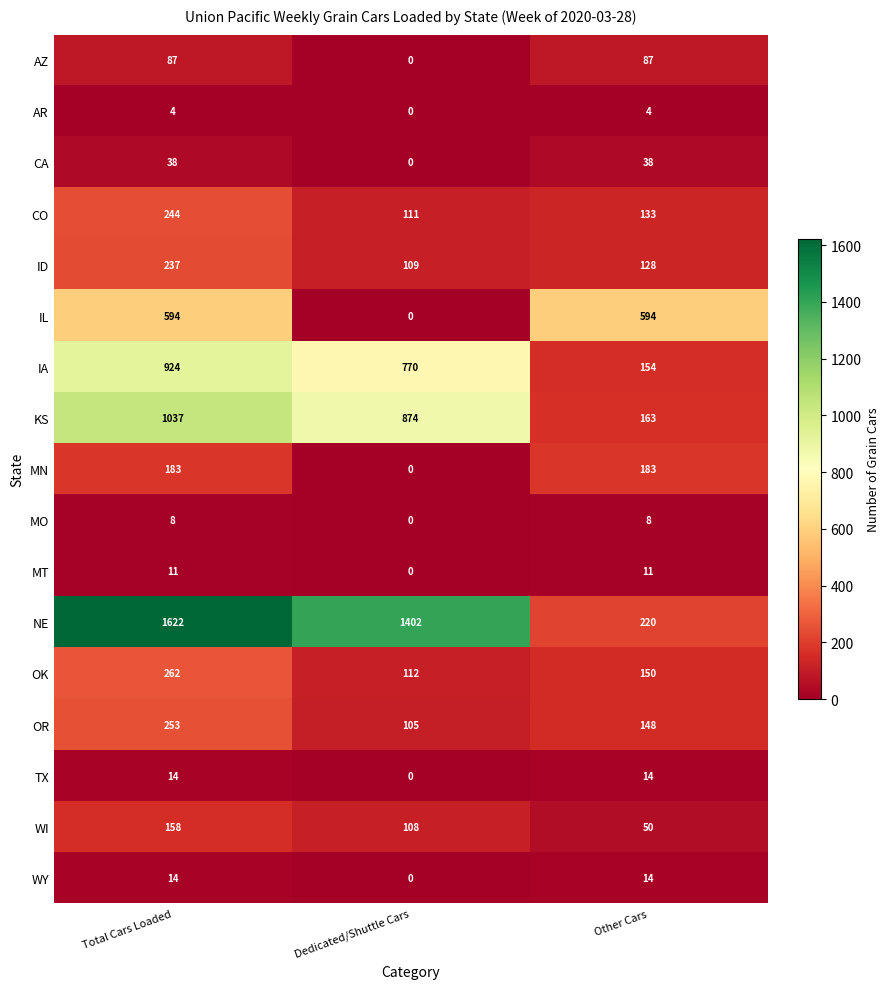

What is the difference between the OK values at Dedicated/Shuttle Cars and Other Cars?

38